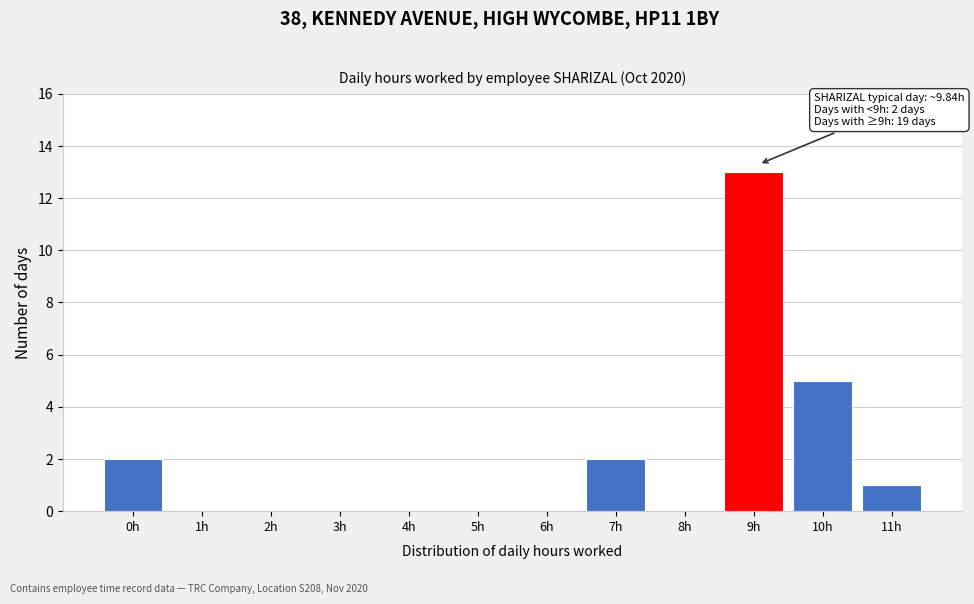

Reading left to right, what are all the values shown in this chart?

0h=2	1h=0	2h=0	3h=0	4h=0	5h=0	6h=0	7h=2	8h=0	9h=13	10h=5	11h=1